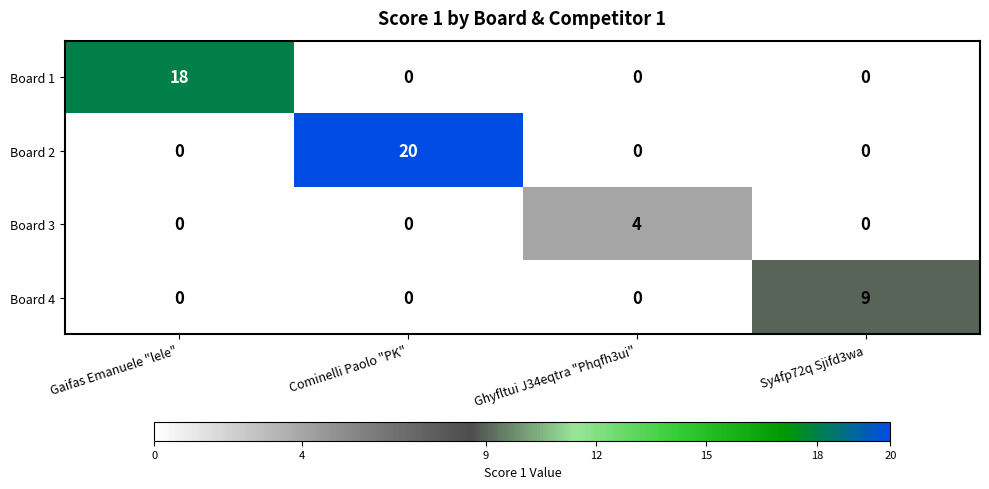

How many data points in Board 4 are above 0?

1